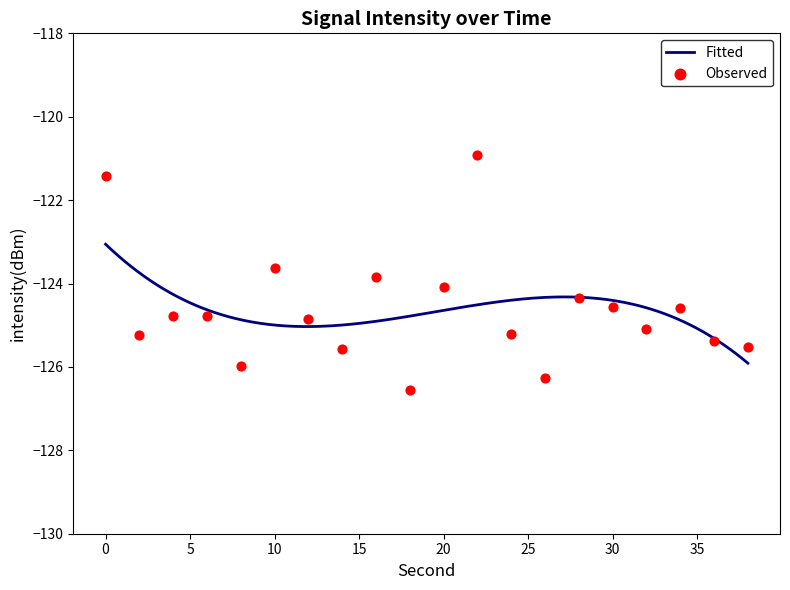

Which has a higher value, 4 or 26?

4